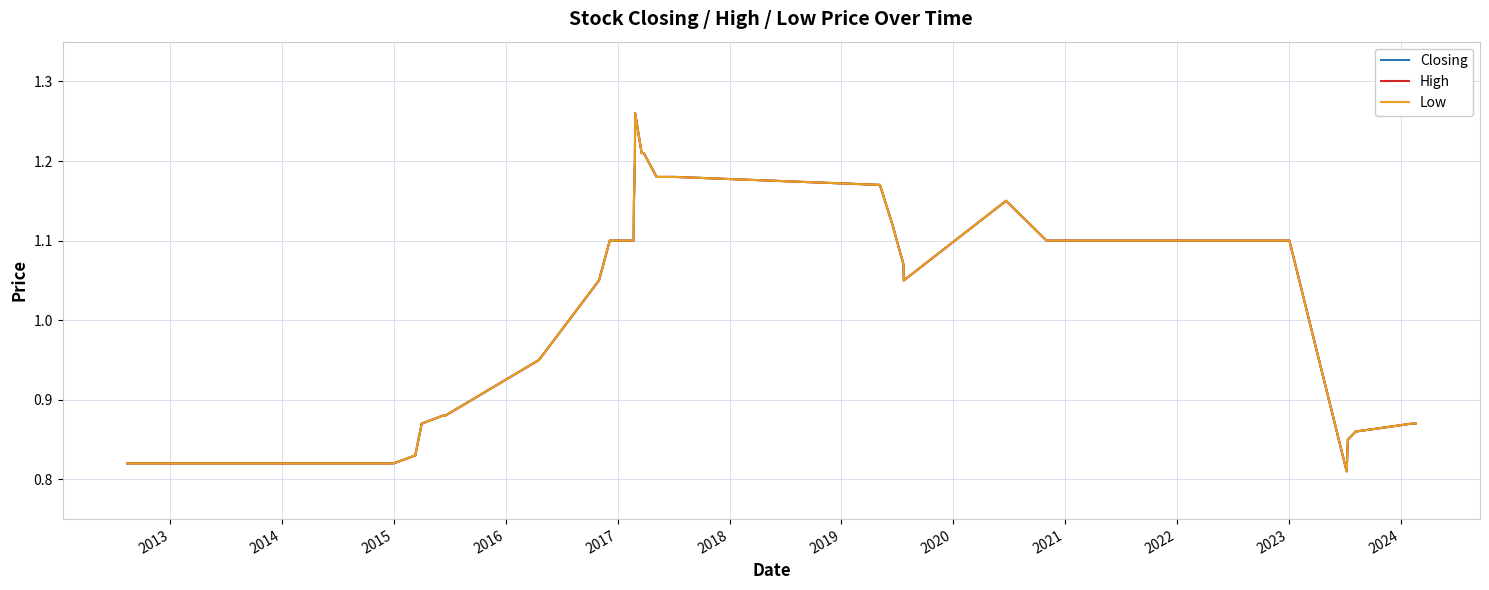

Is this an area chart (filled region under the line)?

No